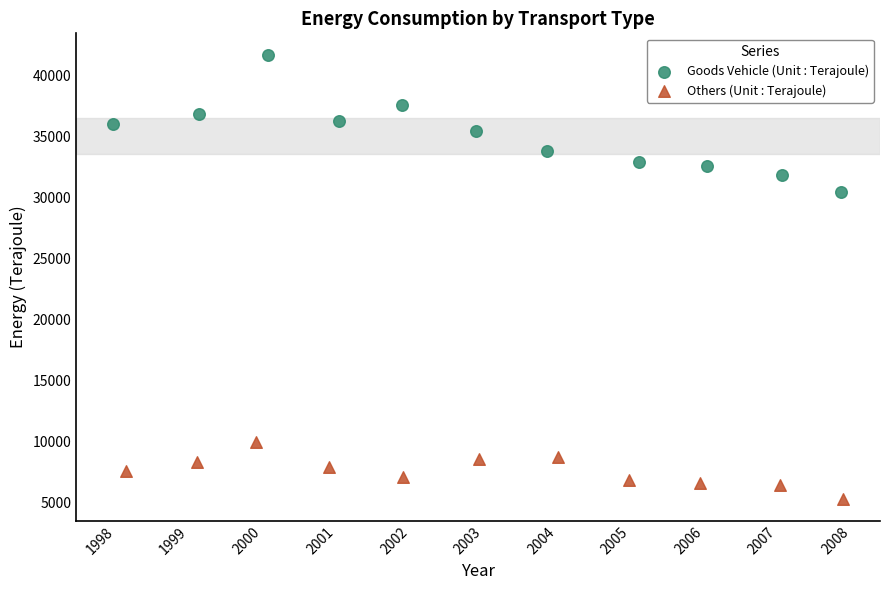

Which series contains the highest Y value?

Goods Vehicle (Unit : Terajoule)